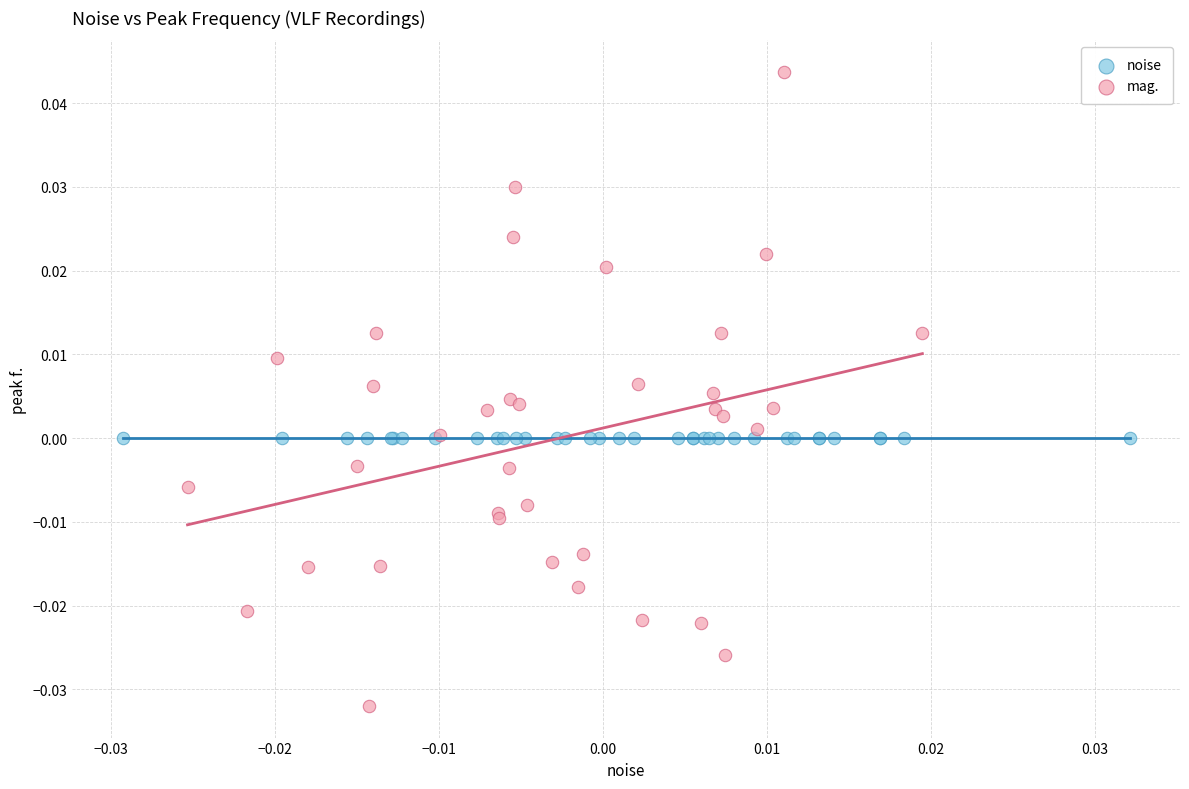

Which series reaches the maximum Y coordinate?

mag.